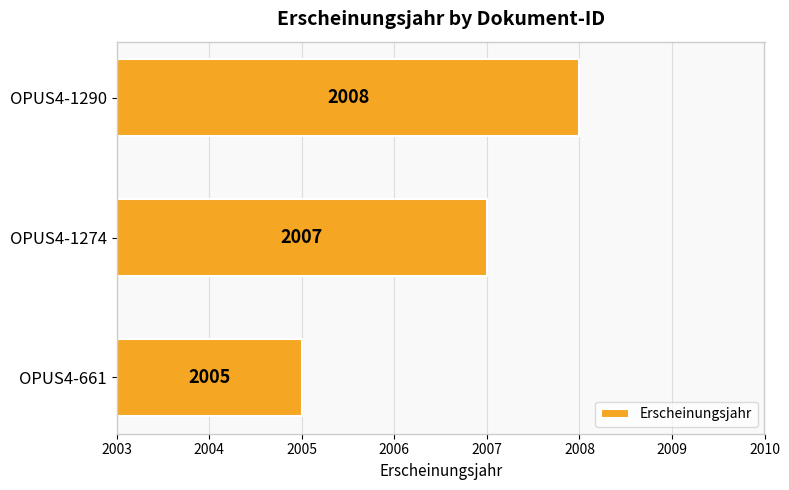

What is the maximum value shown in the chart?

2008